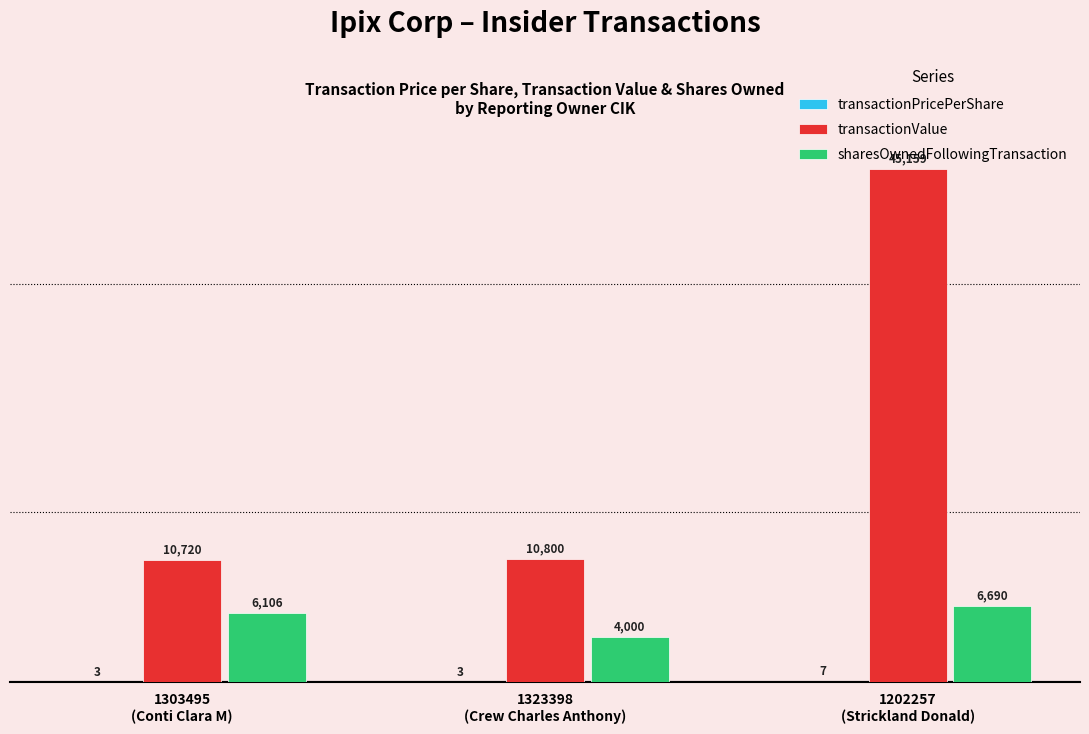

What is the difference between the sharesOwnedFollowingTransaction values at 1202257
(Strickland Donald) and 1303495
(Conti Clara M)?

584.0